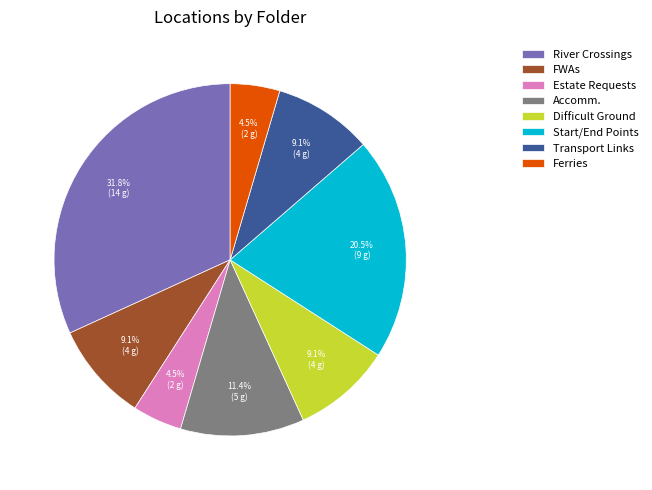

Count the number of slices in the pie.

8